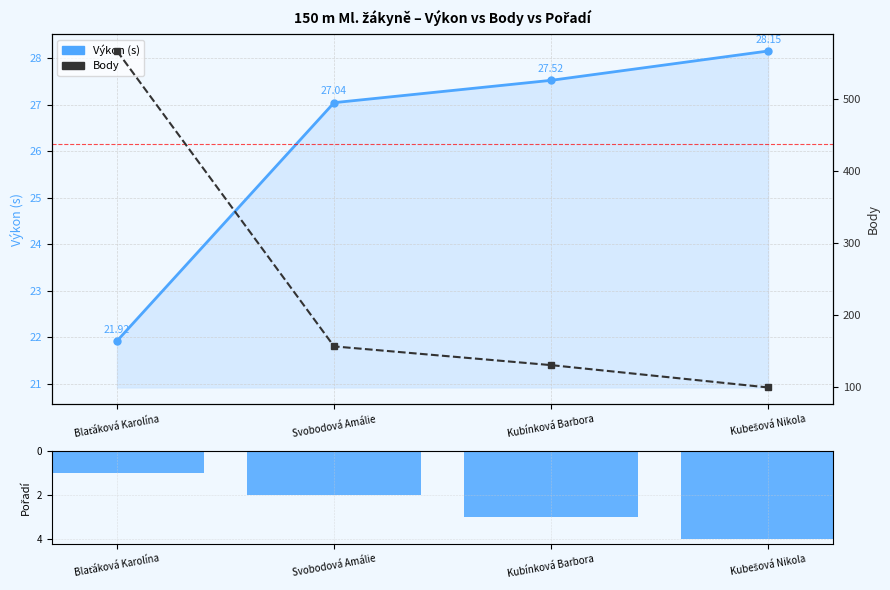

What is the label of the 1st bar from the left?

Blaťáková Karolína